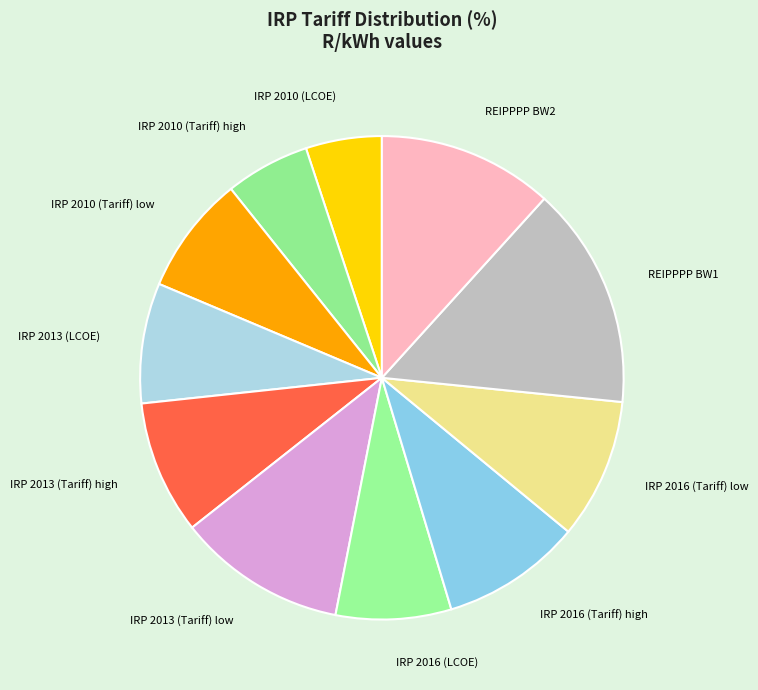

Is the sum of REIPPPP BW1 and IRP 2013 (LCOE) greater than half?

No